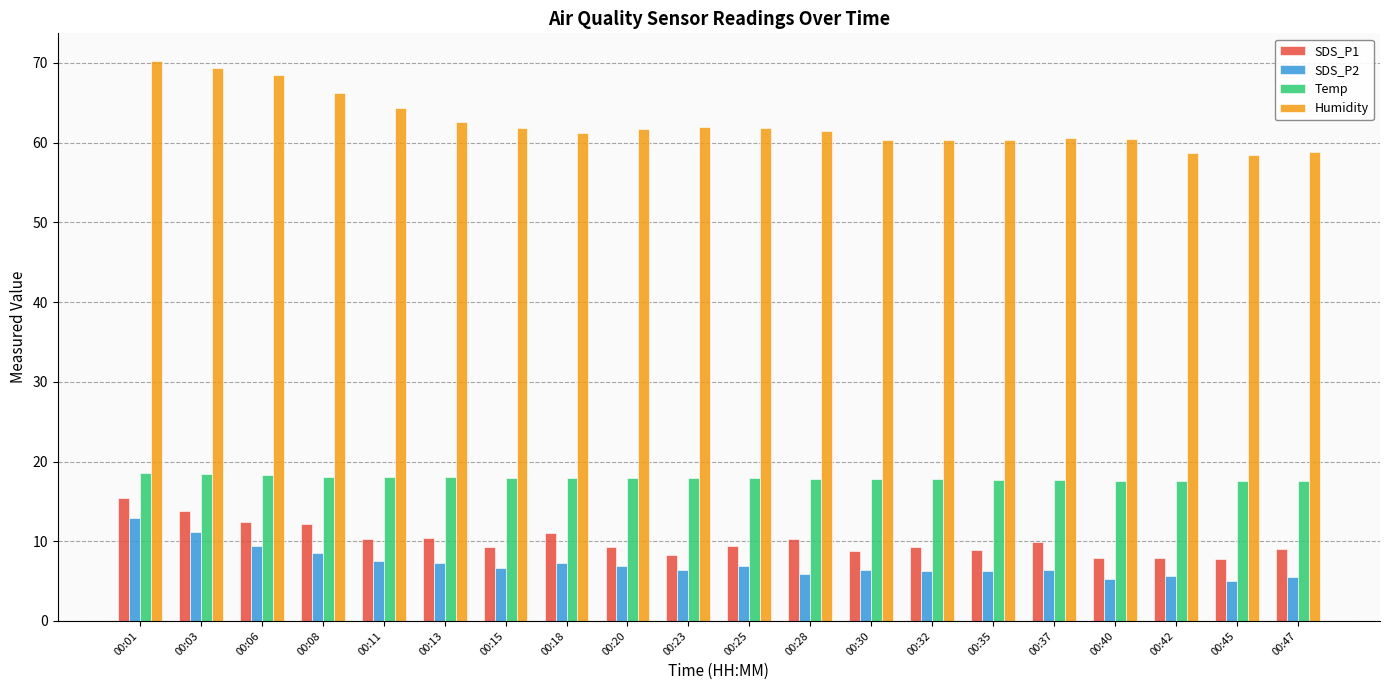

What is the value of the Humidity bar at the 12th from the left?

61.4